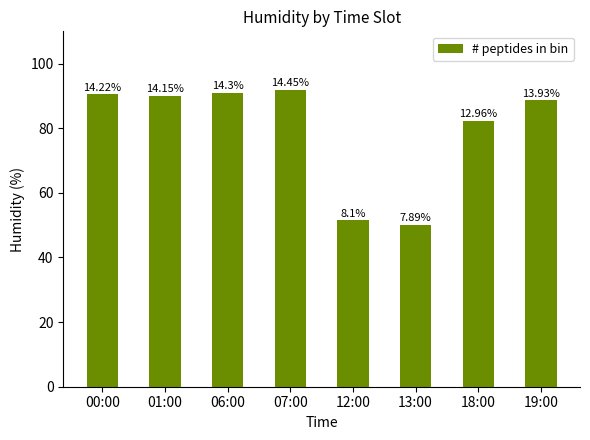

How many bars are there in total?

8